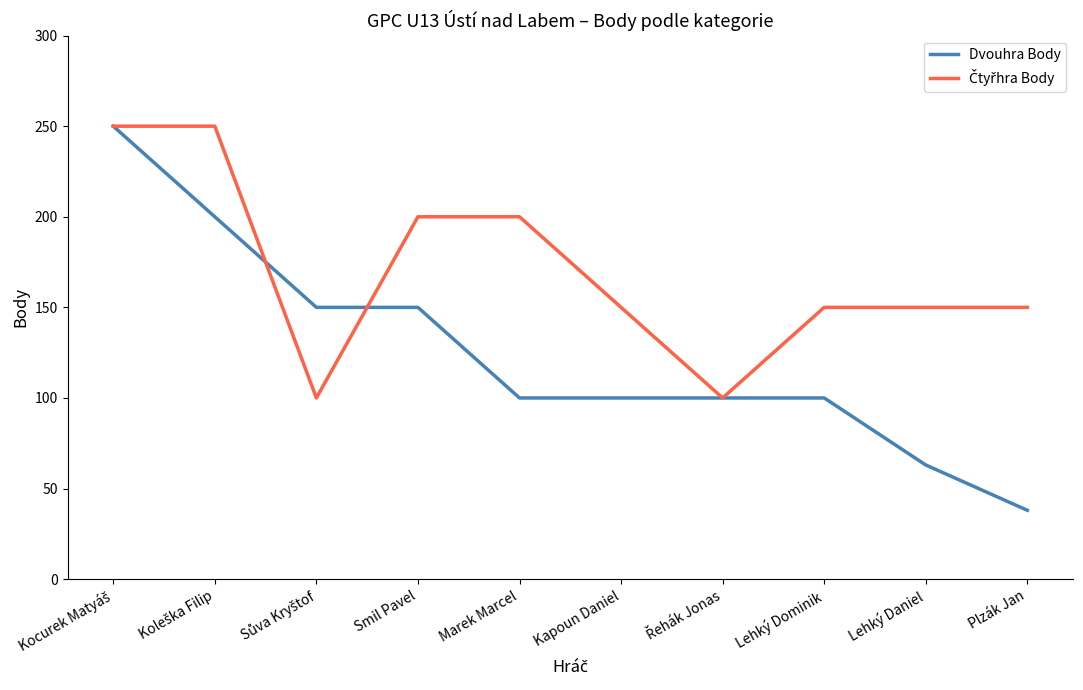

The Dvouhra Body series shows 66 at Lehký Dominik. True or false?

False